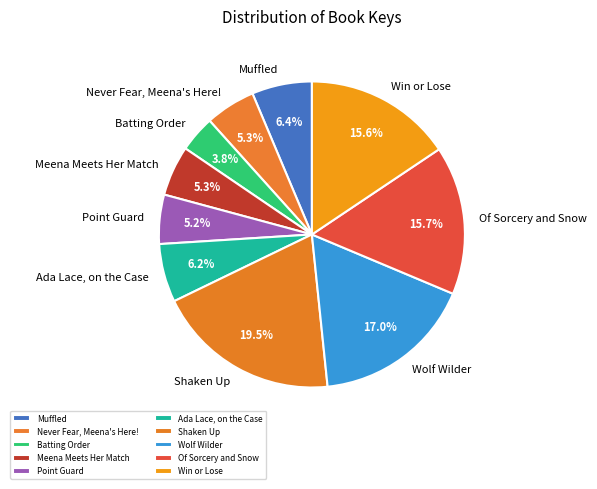

To the nearest percent, what portion does Never Fear, Meena's Here! represent?

5%